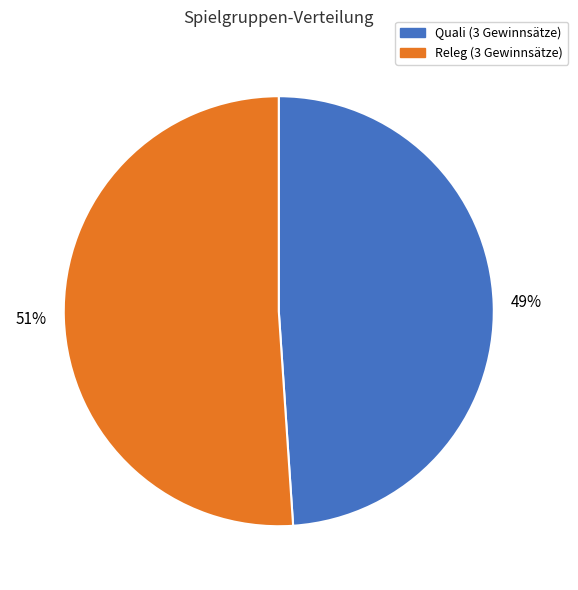

Which category has the biggest portion of the pie?

Releg (3 Gewinnsätze)